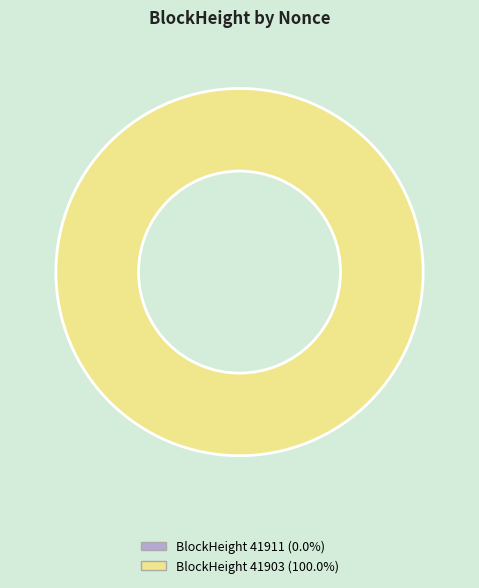

Is it true that 41911 is 1% of the pie?

False